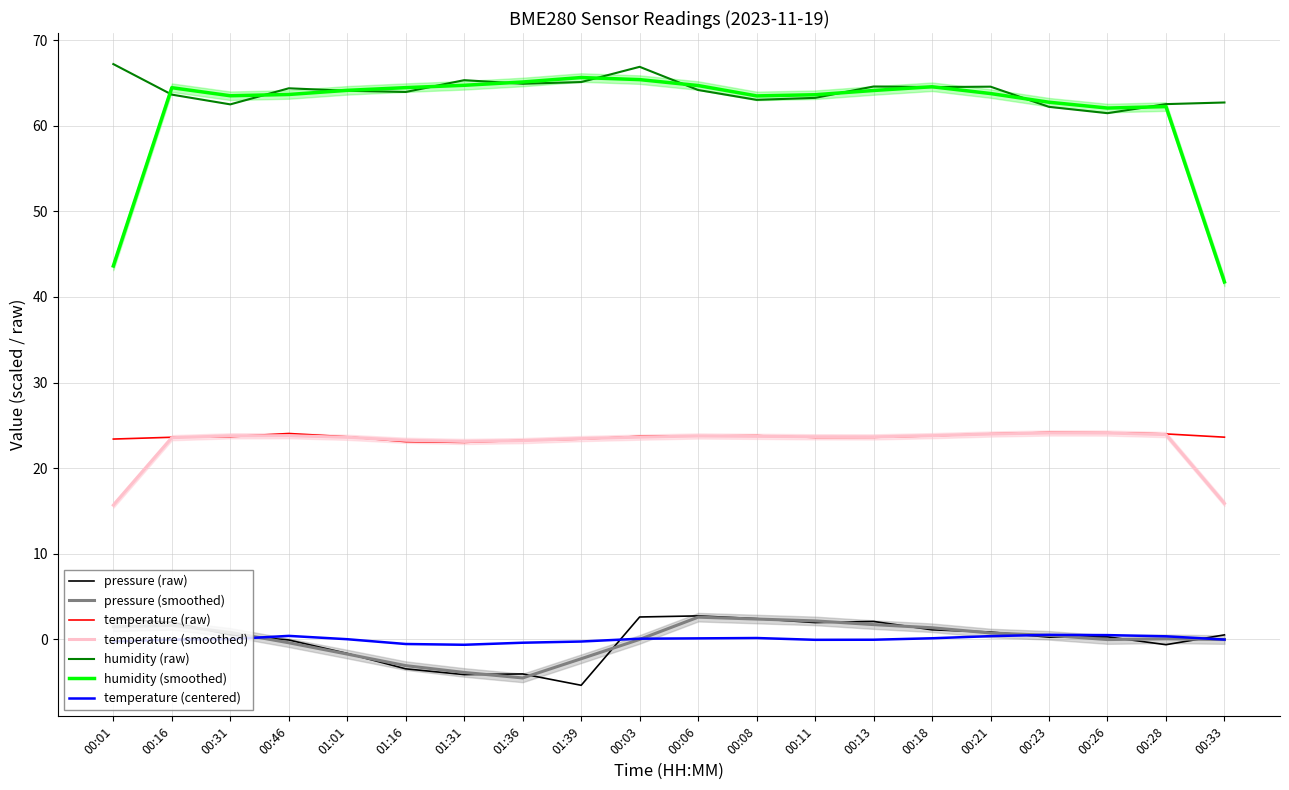

What is the label of the 11th point from the left?

00:06